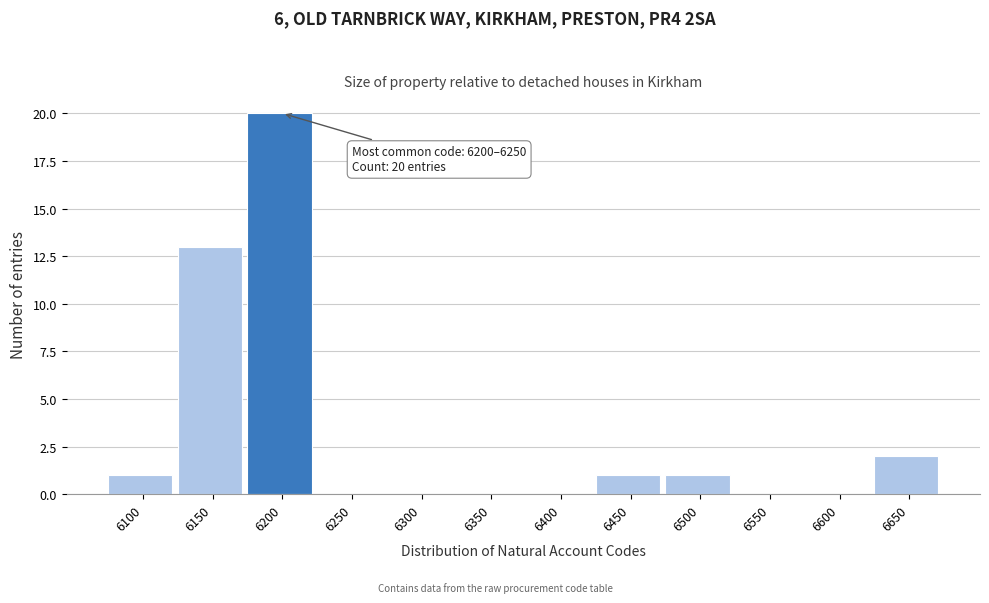

Reading left to right, list all the values displayed in this chart.

6100=1	6150=13	6200=20	6250=0	6300=0	6350=0	6400=0	6450=1	6500=1	6550=0	6600=0	6650=2